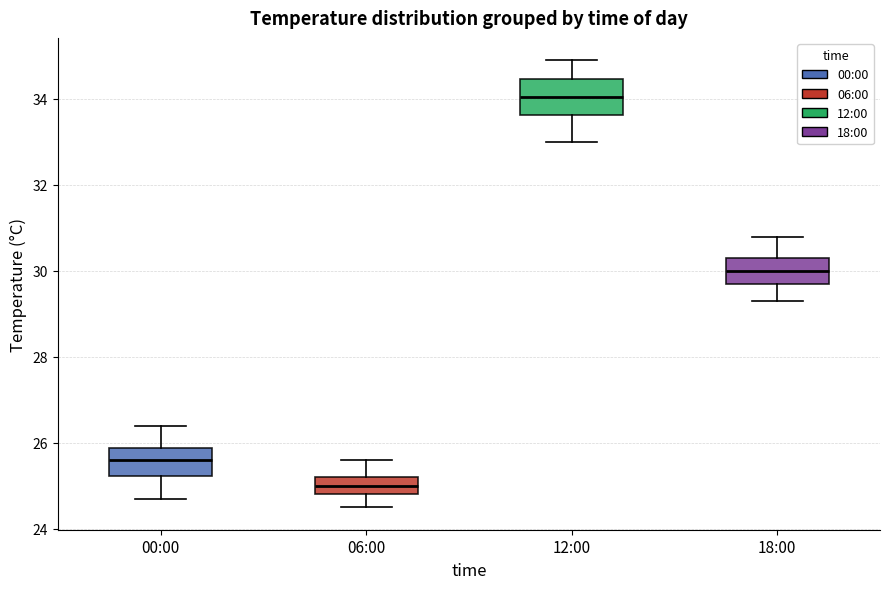

Comparing the boxes themselves (not the whiskers), which one is the tallest?

12:00